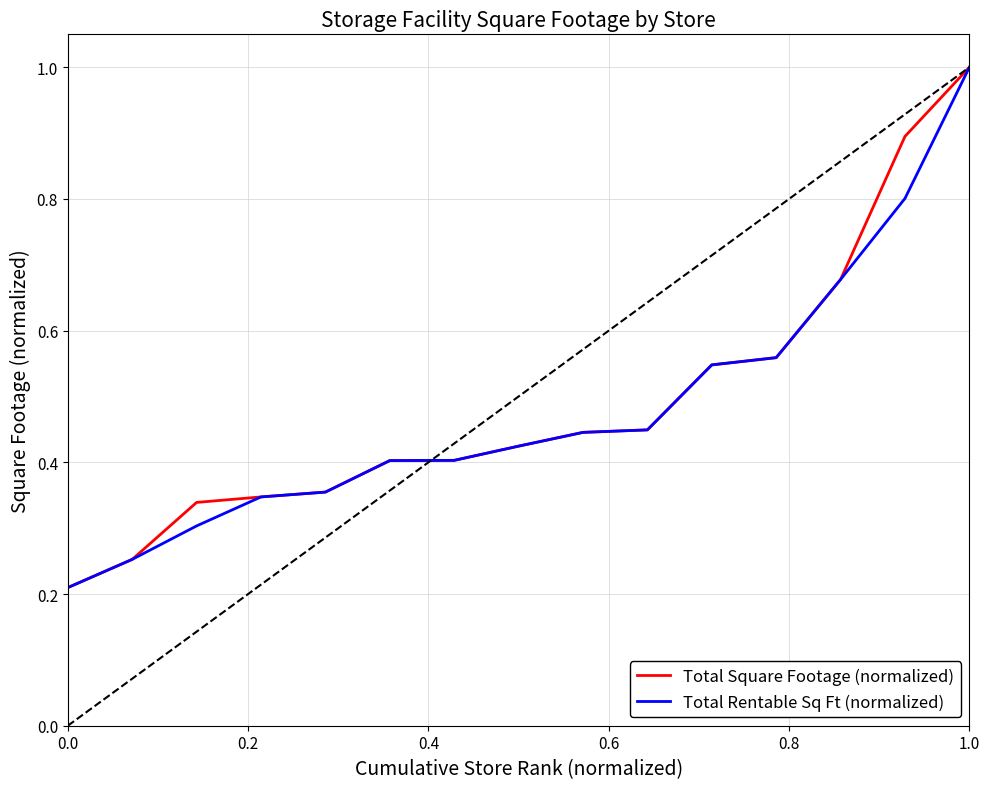

Is this an area chart (filled region under the line)?

No